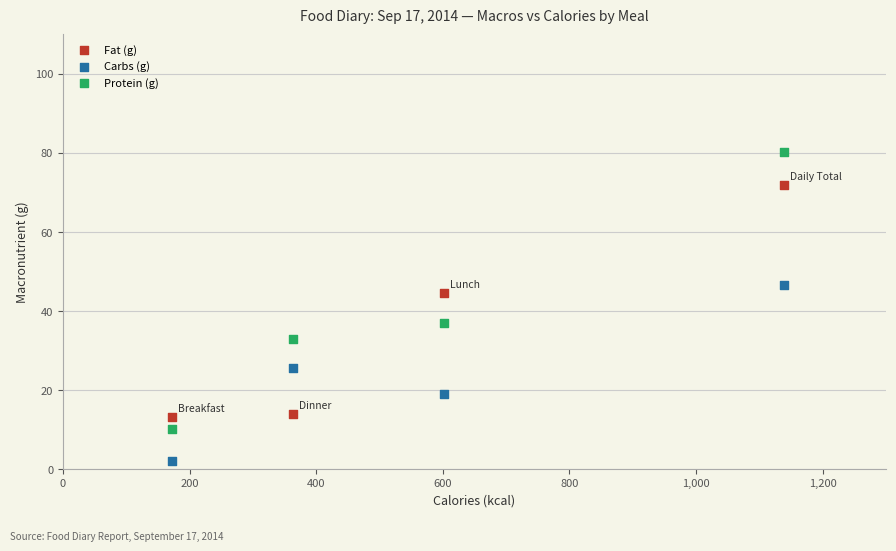

Which series reaches the maximum Y coordinate?

Protein (g)